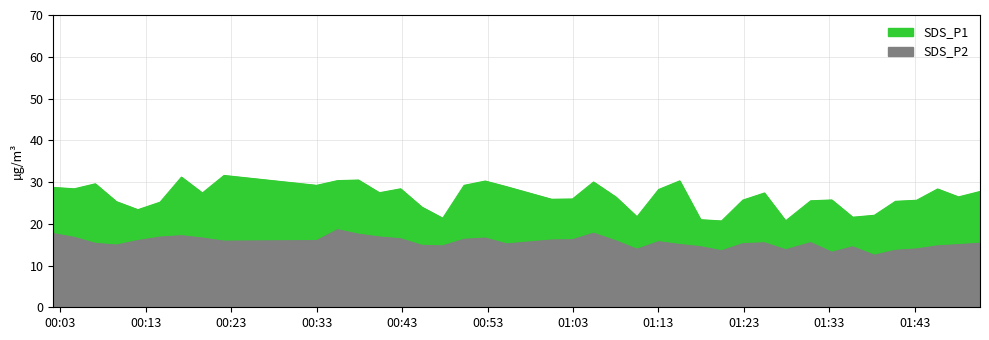

True or false: SDS_P1 and SDS_P2 intersect in this chart.

False